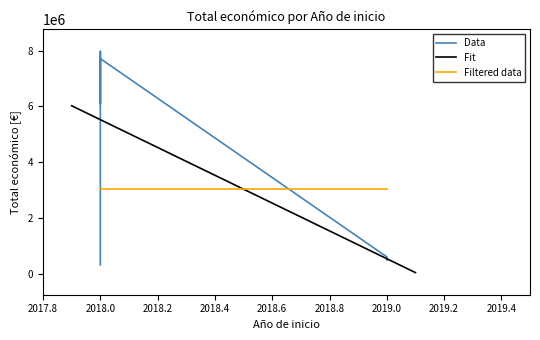

True or false: Total económico has a value of 784534 at 2019.

False